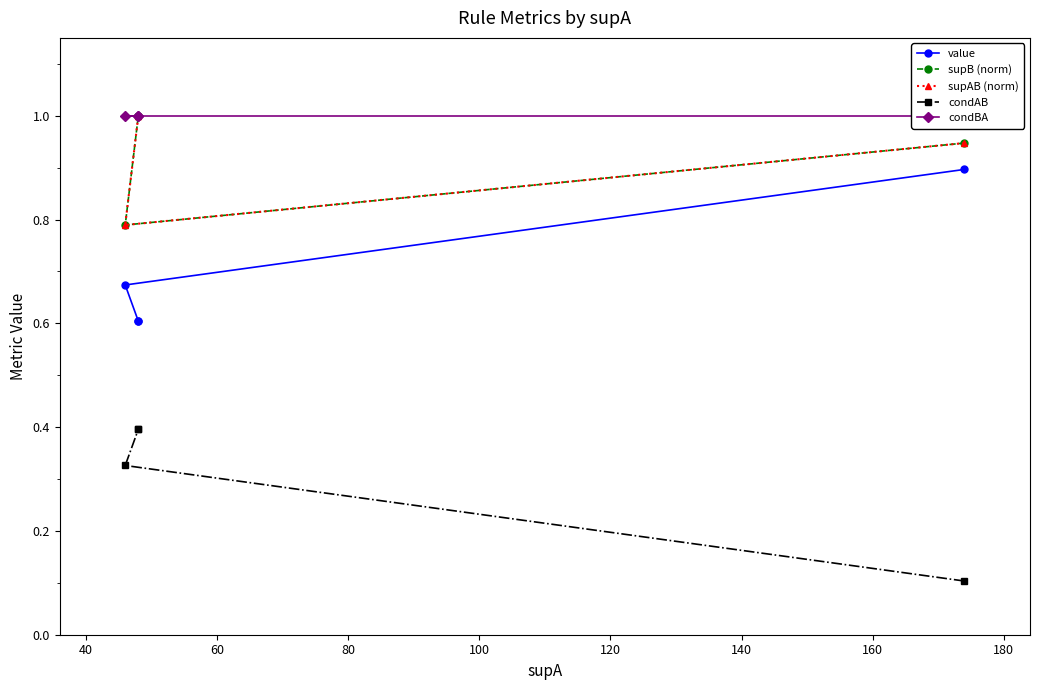

True or false: condAB and condBA cross at least once.

False